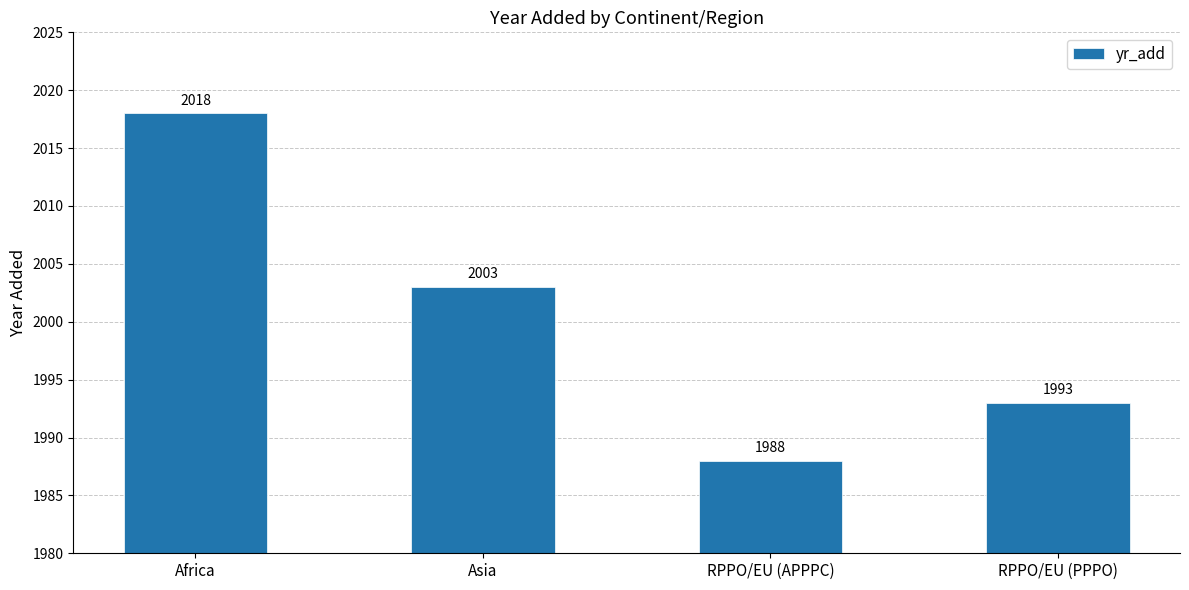

How many bars are there in total?

4